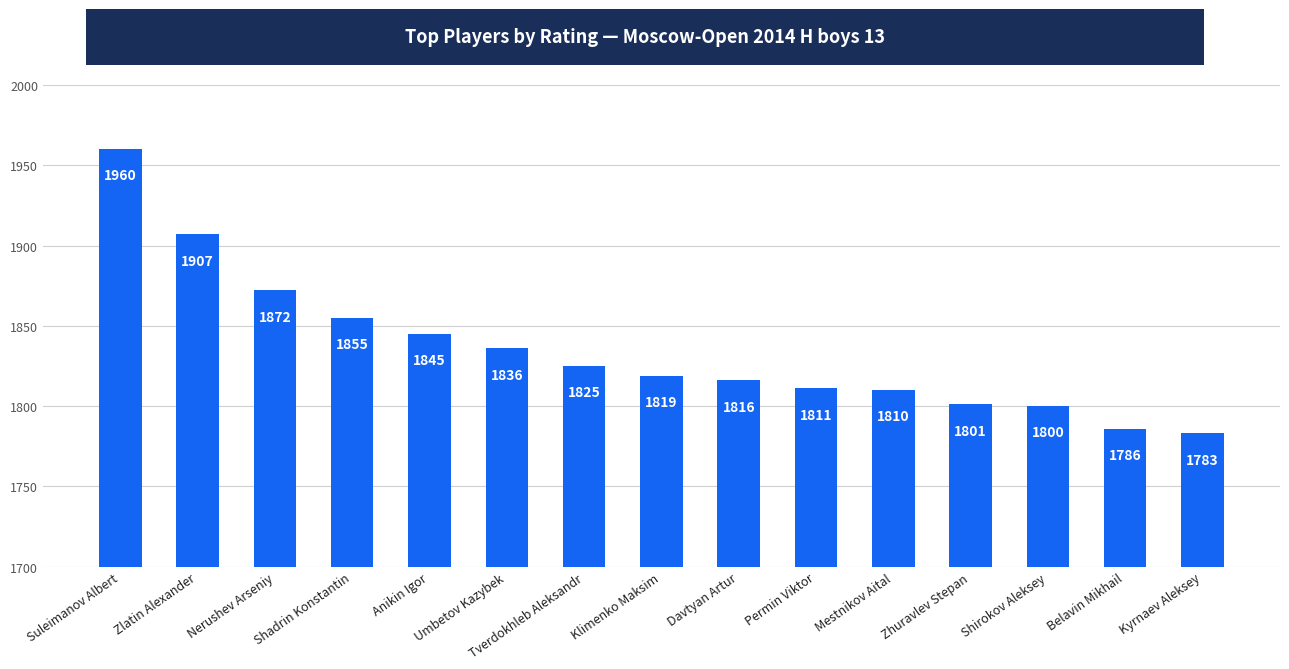

What is the greatest value displayed?

1960